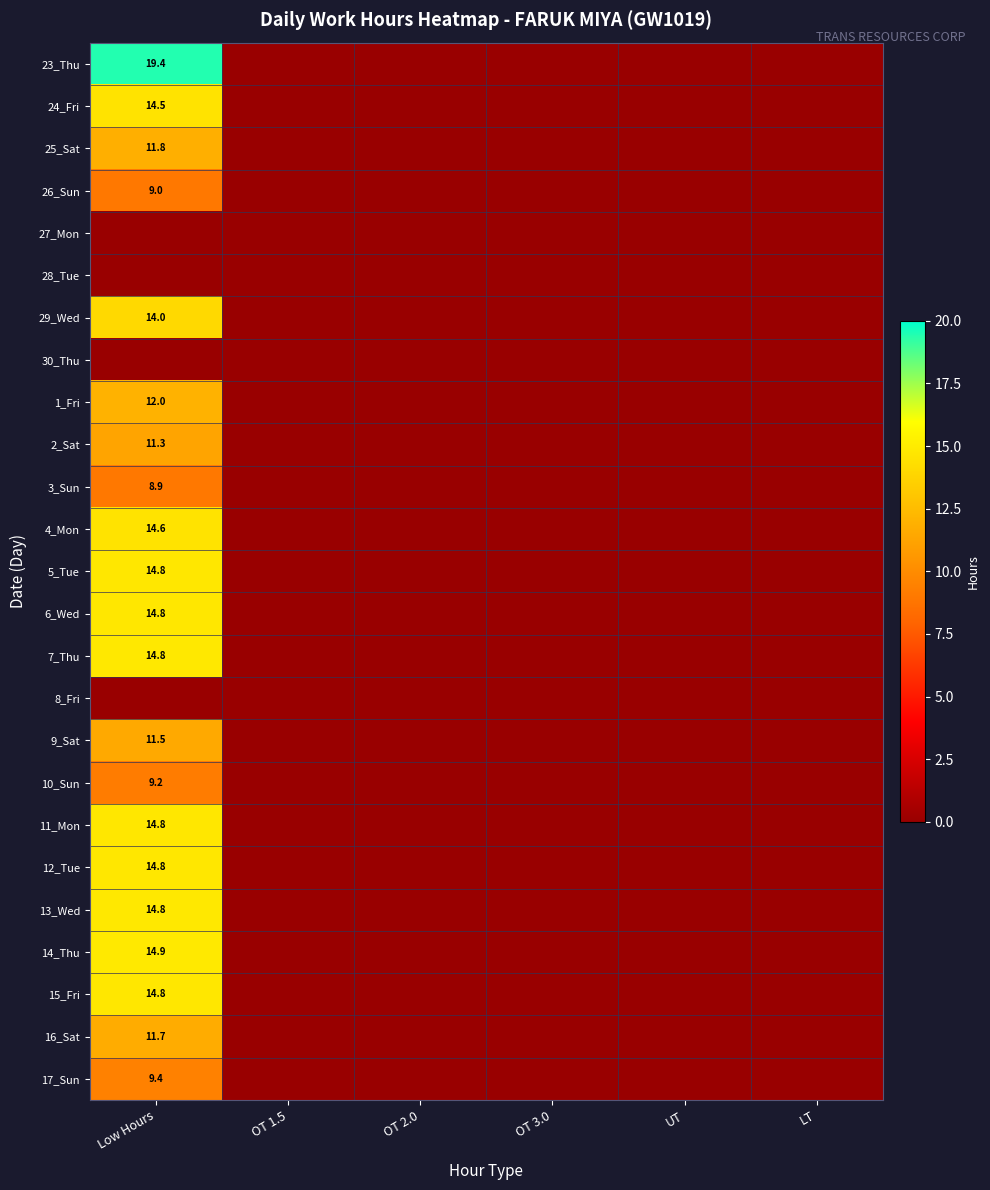

At how many categories does at least one series exceed 1?

1